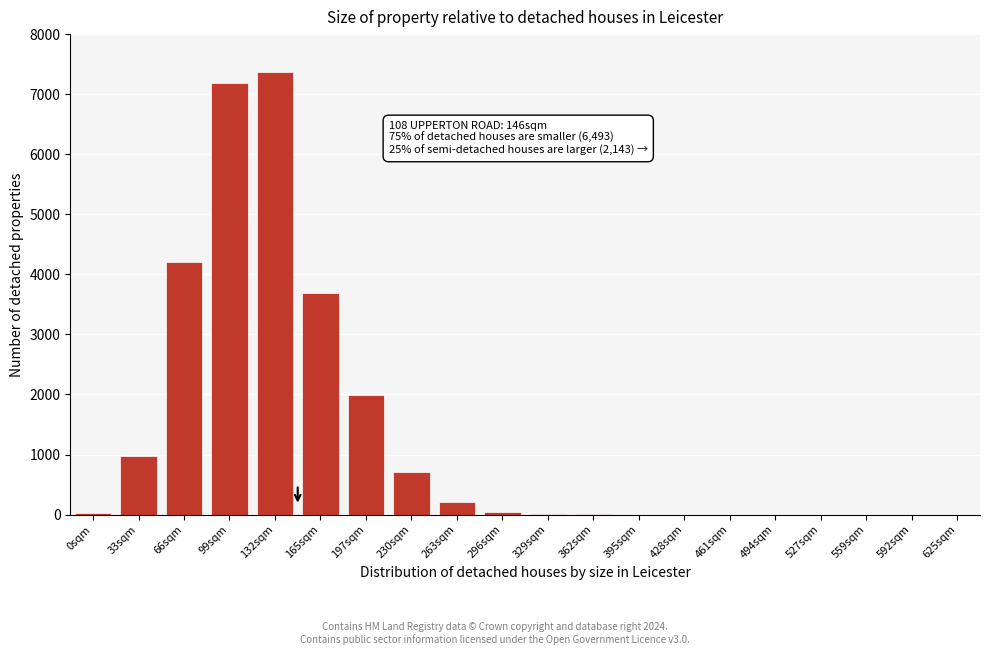

What is the change in value from 165sqm to 461sqm?

-3691